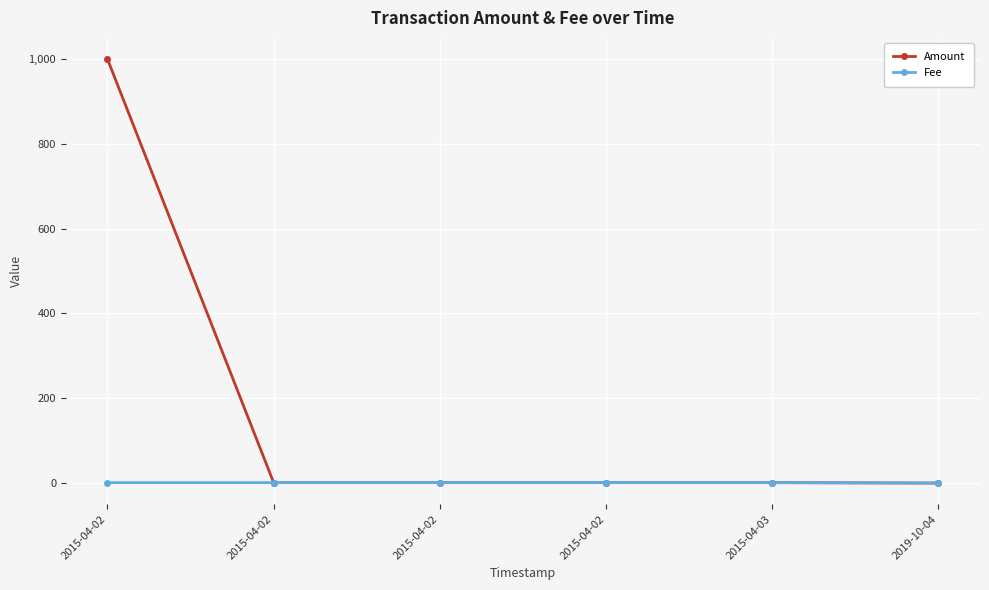

What is the sum of all Fee values?

5.0